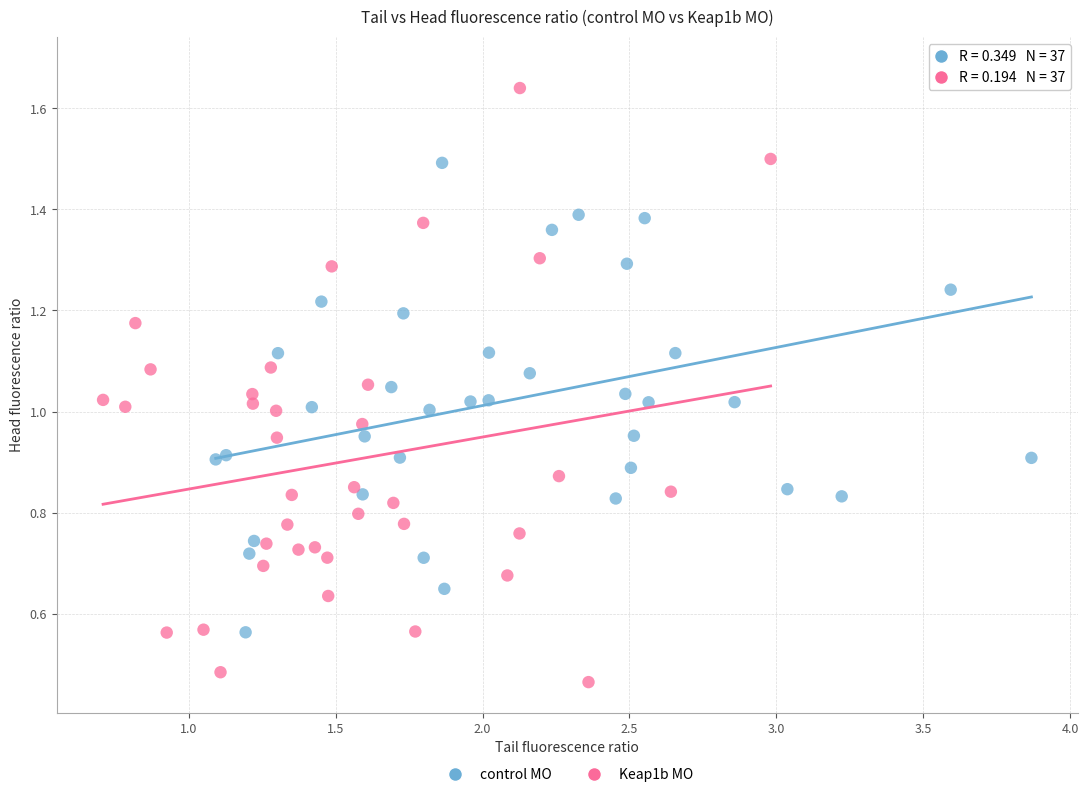

Which series reaches the minimum Y coordinate?

Keap1b MO